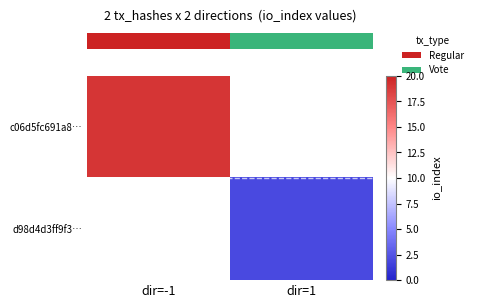

Which label corresponds to the smallest value in the chart?

dir=1